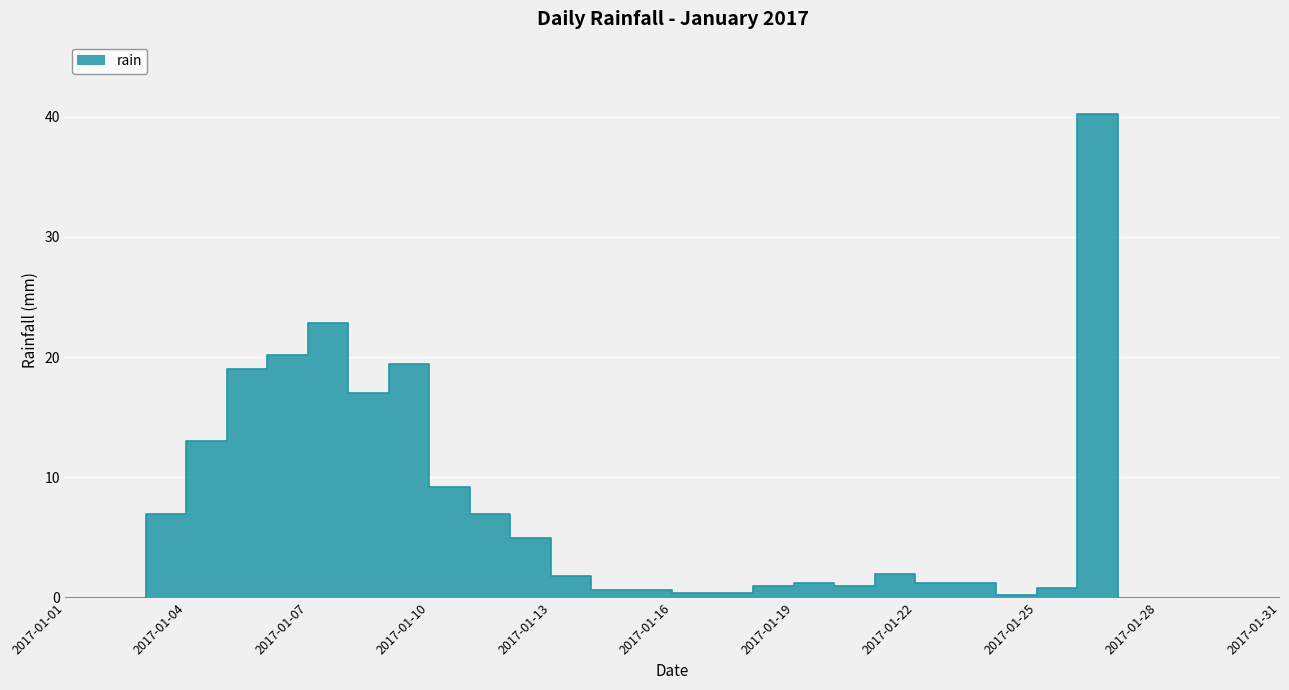

At which category does the chart reach its peak across all series?

2017-01-26